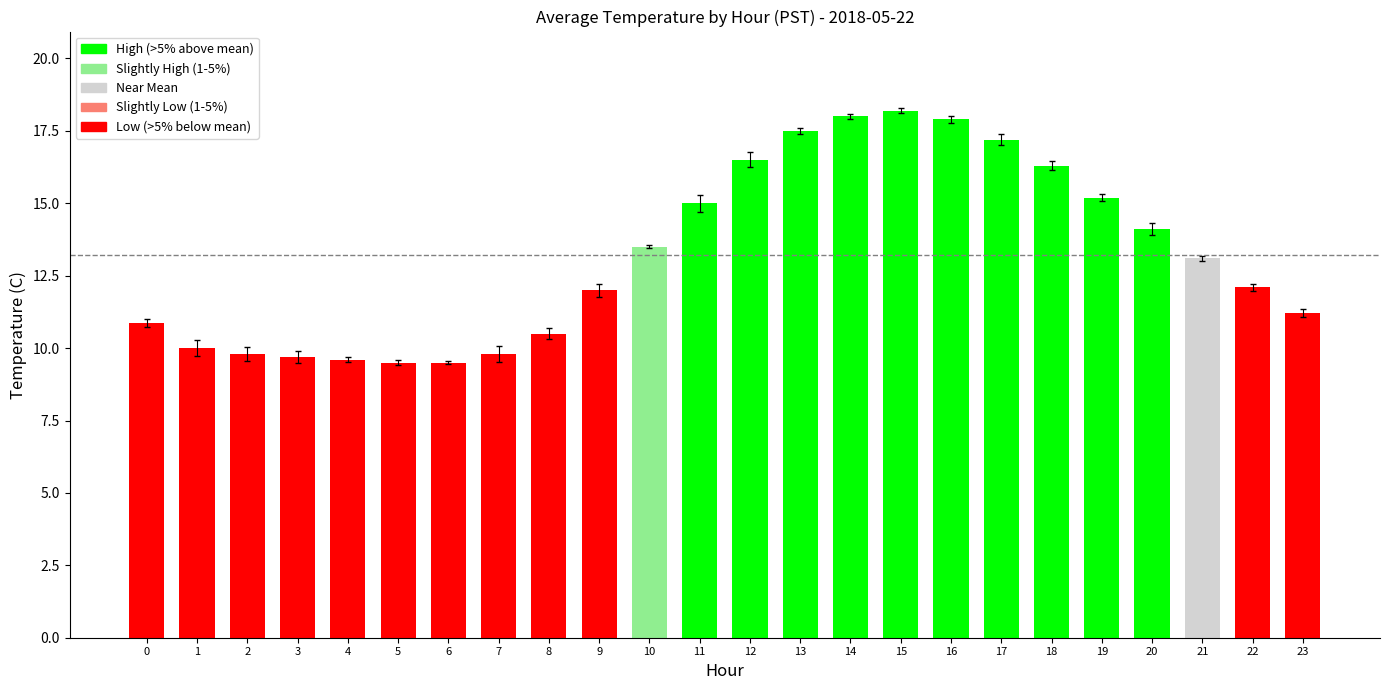

What is the minimum value shown in the chart?

9.5